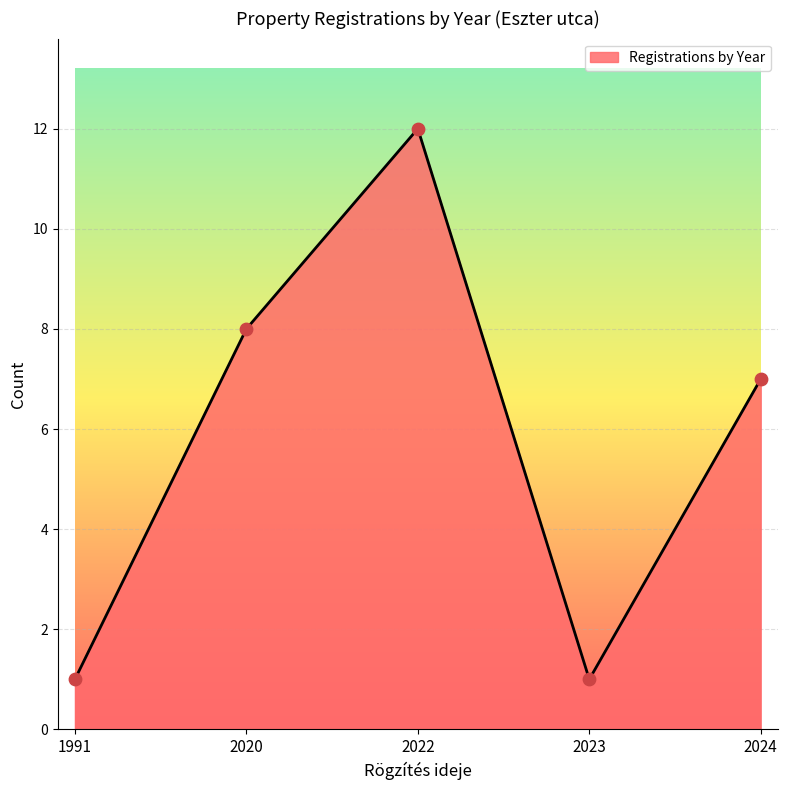

What is the change in value from 2022 to 2024?

-5